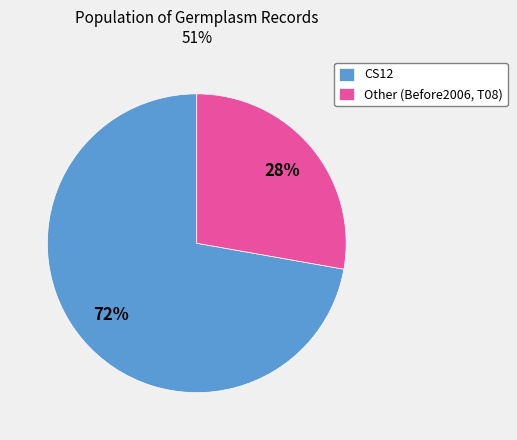

Do Other (Before2006, T08) and CS12 together represent more than half of the pie?

Yes